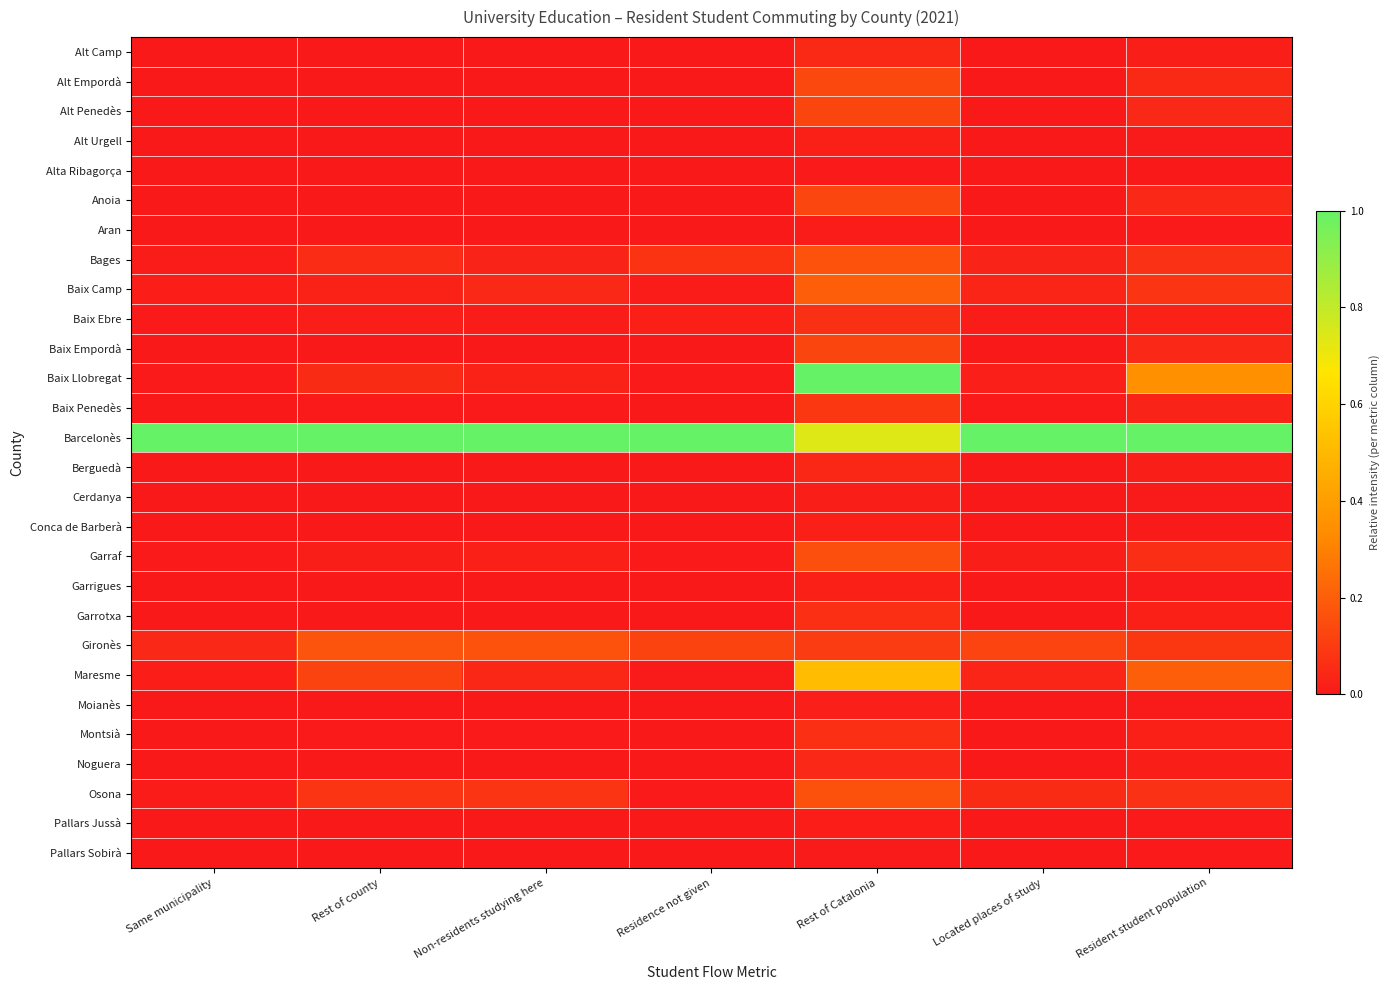

Which series has the largest range (max minus min)?

Baix Llobregat